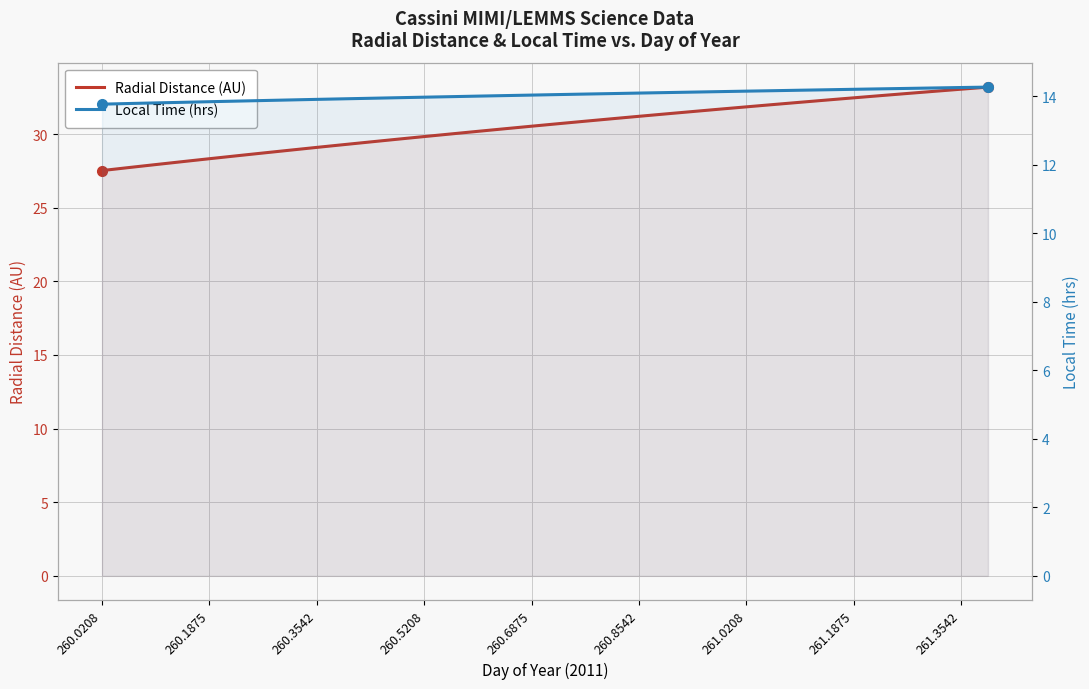

The value of Radial Distance (AU) at 260.1875 is 47.2. True or false?

False